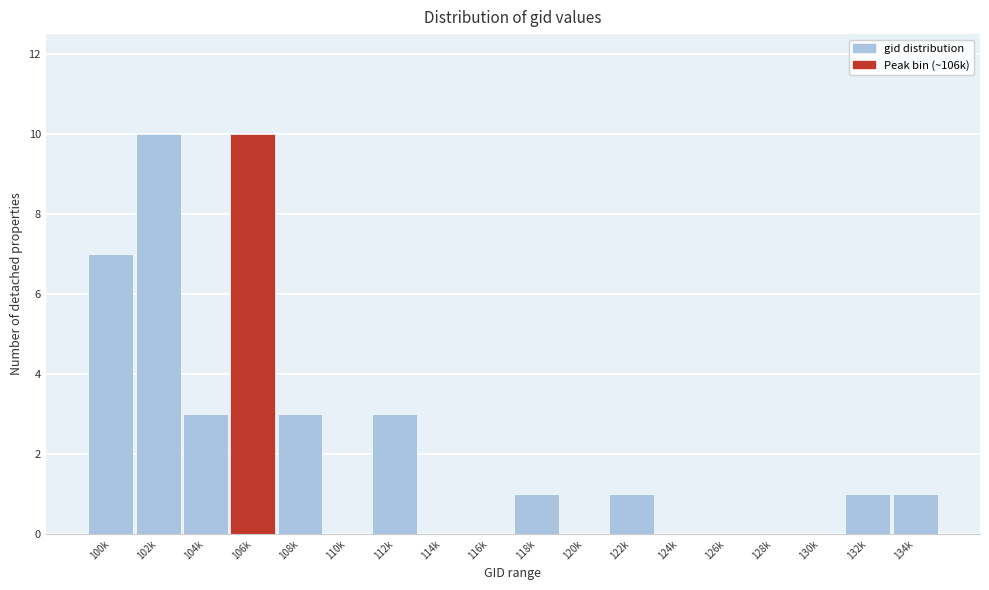

What is the greatest value displayed?

10